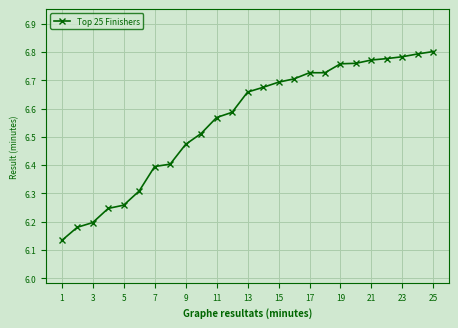

Does the chart display data point markers on the line(s)?

Yes